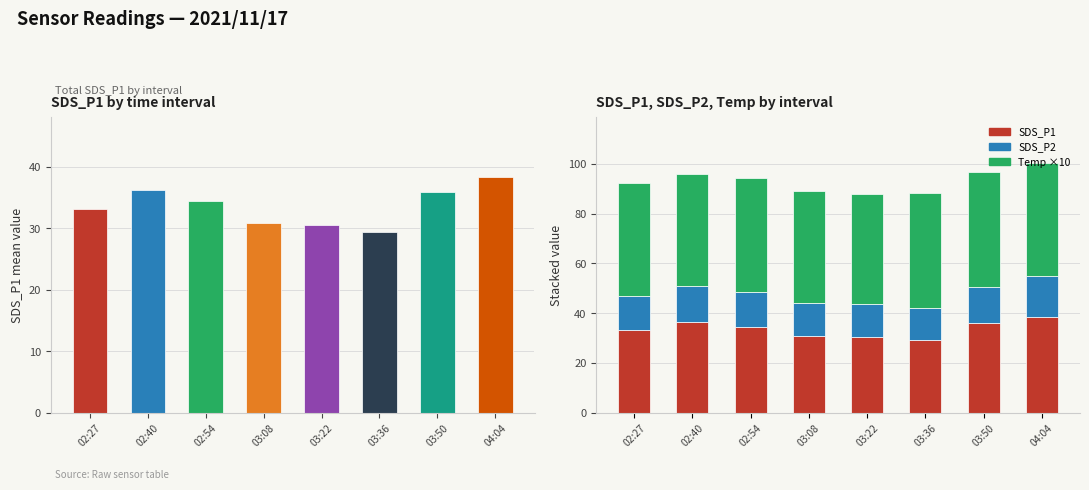

Which label corresponds to the smallest value in the chart?

03:36